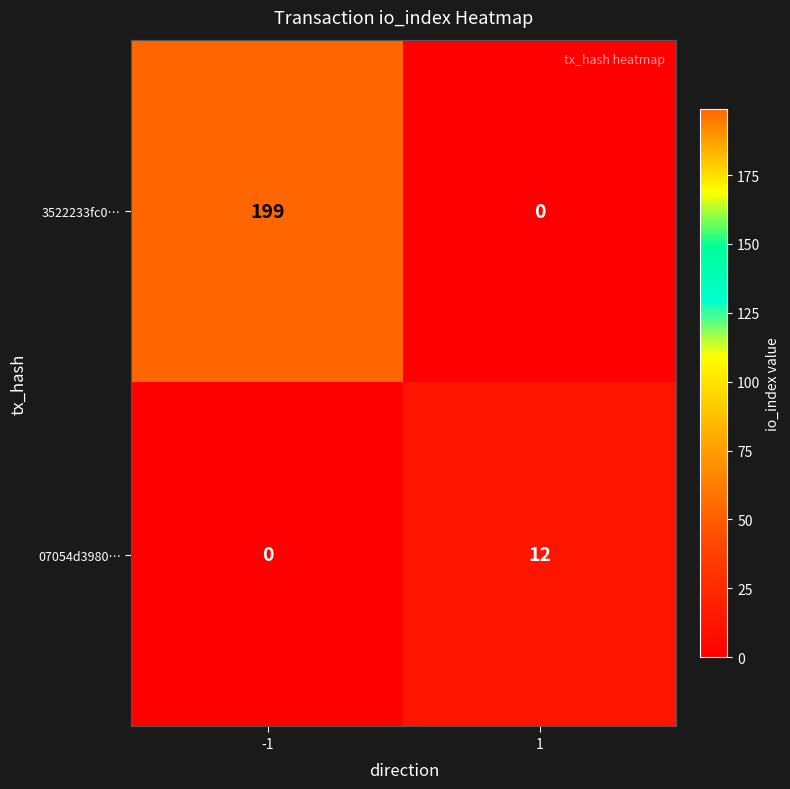

Reading left to right, list all the values displayed in this chart.

3522233fc0…: 199	0
07054d3980…: 0	12